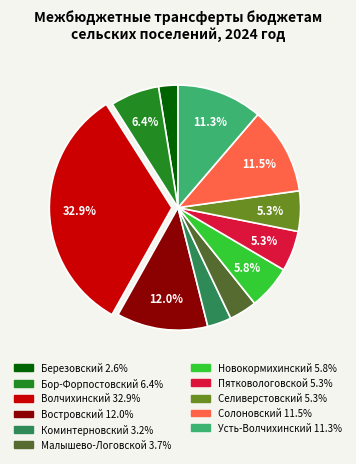

To the nearest percent, what is the difference between the Востровский and Селиверстовский slice percentages?

7%